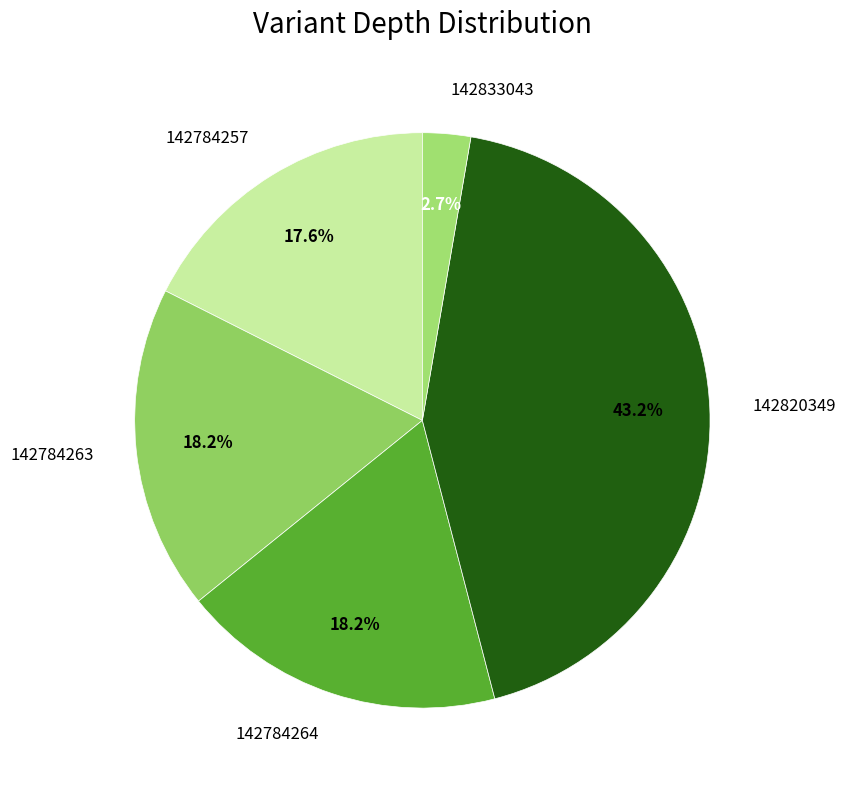

To the nearest percent, what is the combined percentage of 142820349 and 142784257?

61%